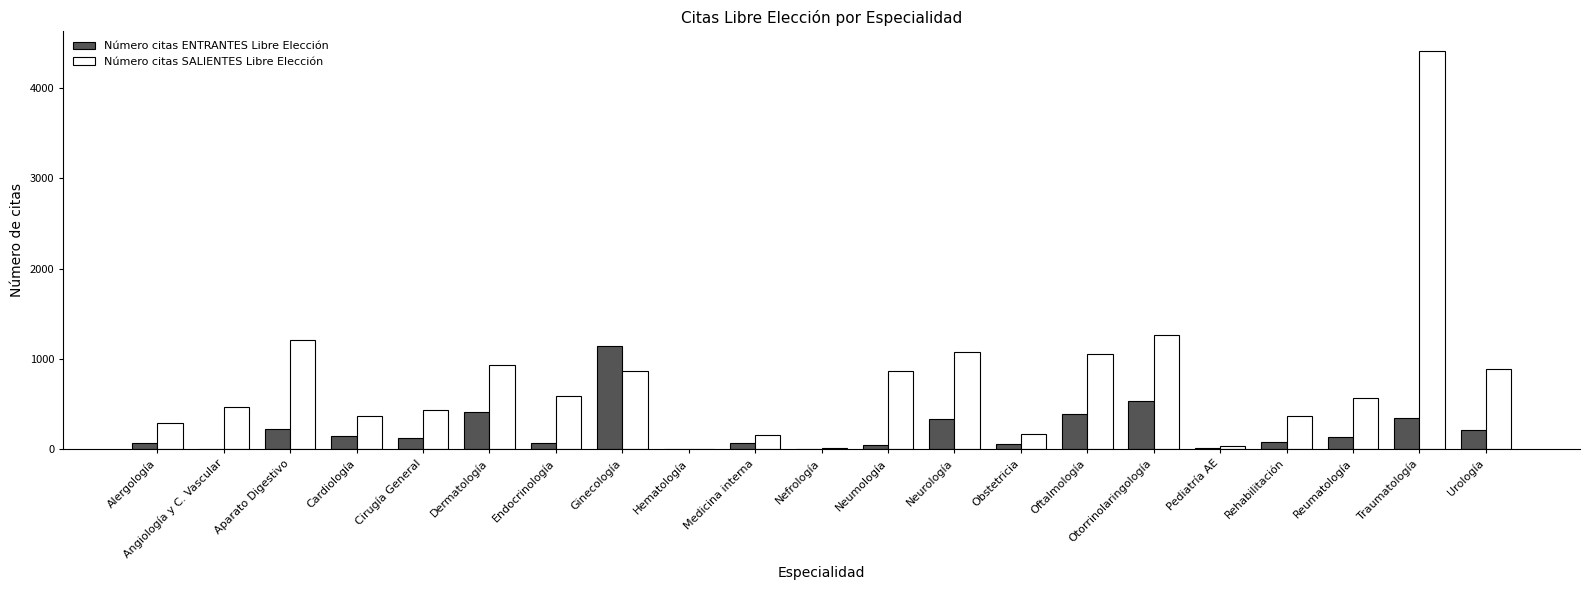

The value of Número citas SALIENTES Libre Elección at Urología is 1150. True or false?

False